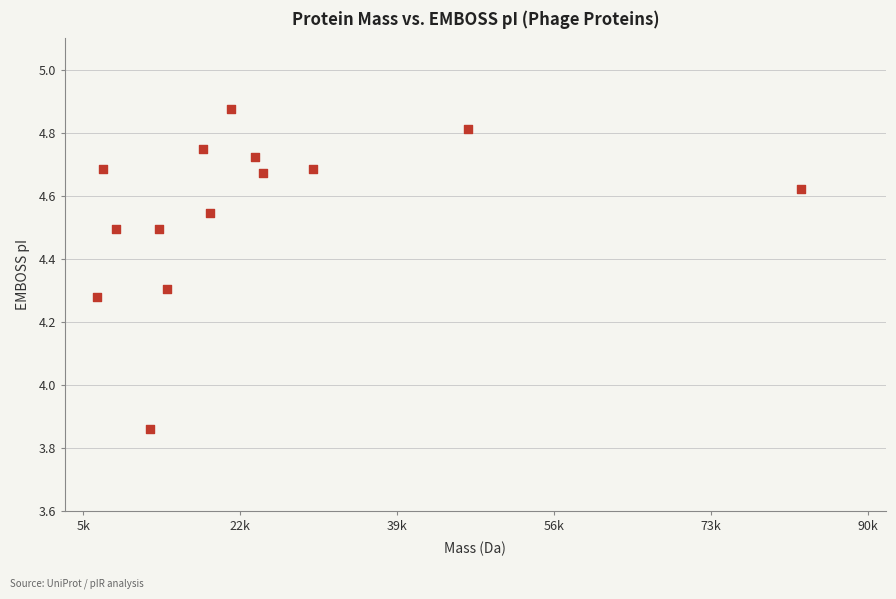

What is the range of Y values (max minus min)?

1.0